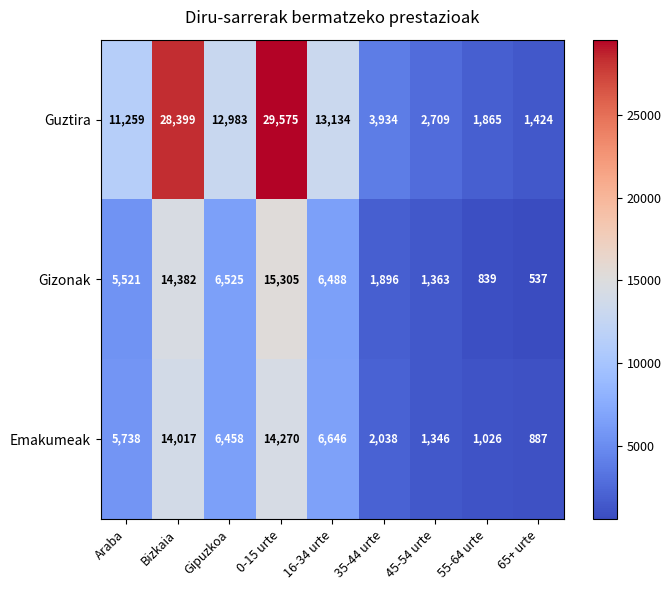

The value of Emakumeak at Gipuzkoa is 9648. True or false?

False